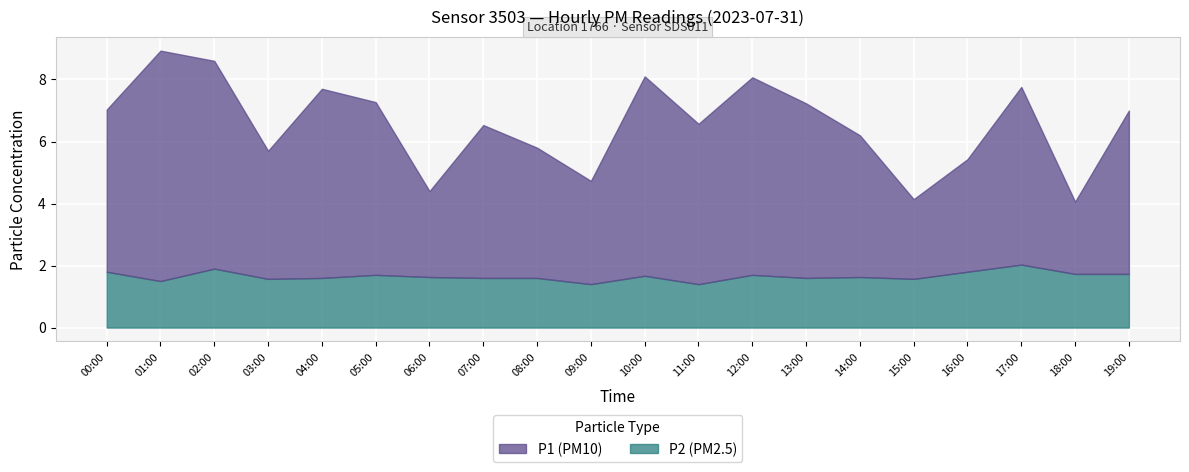

What position from the right is 06:00?

14